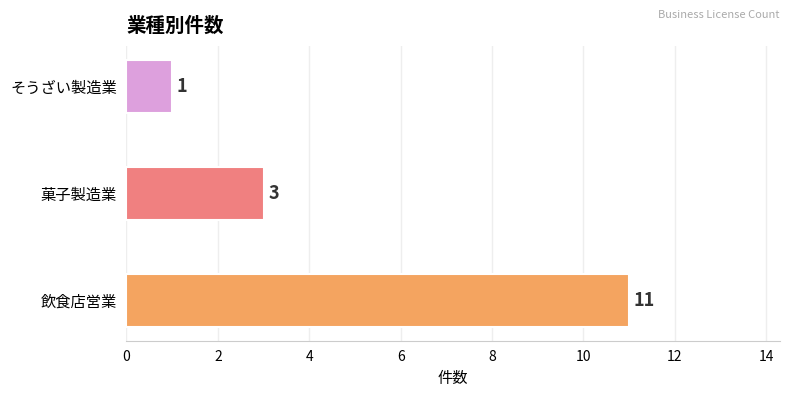

Where is the data nearest to the value 6?

菓子製造業